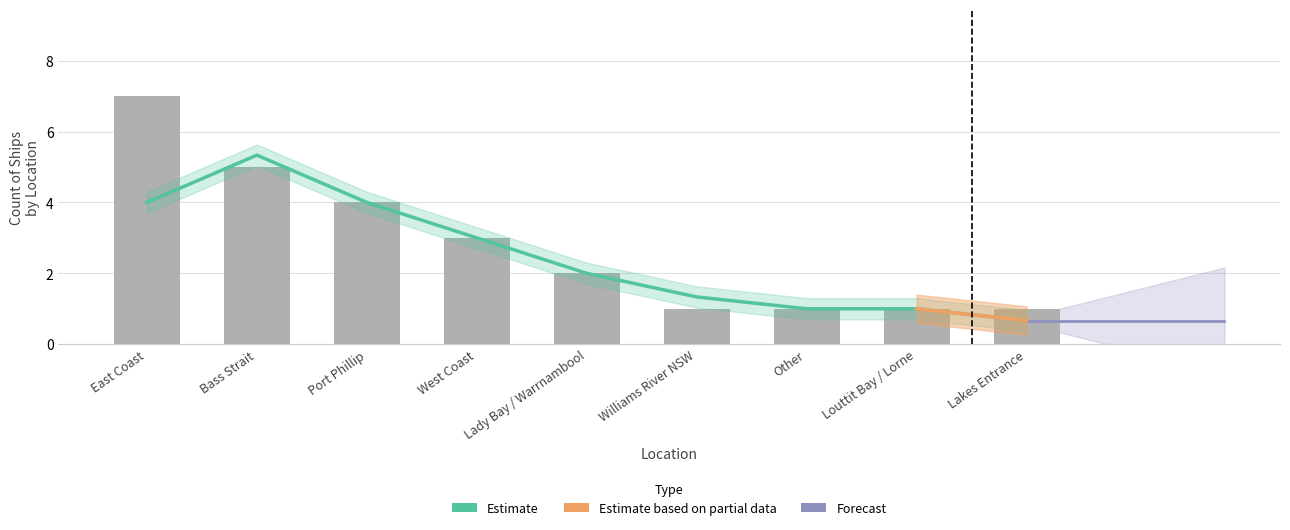

At which category does the chart reach its minimum across all series?

Lakes Entrance